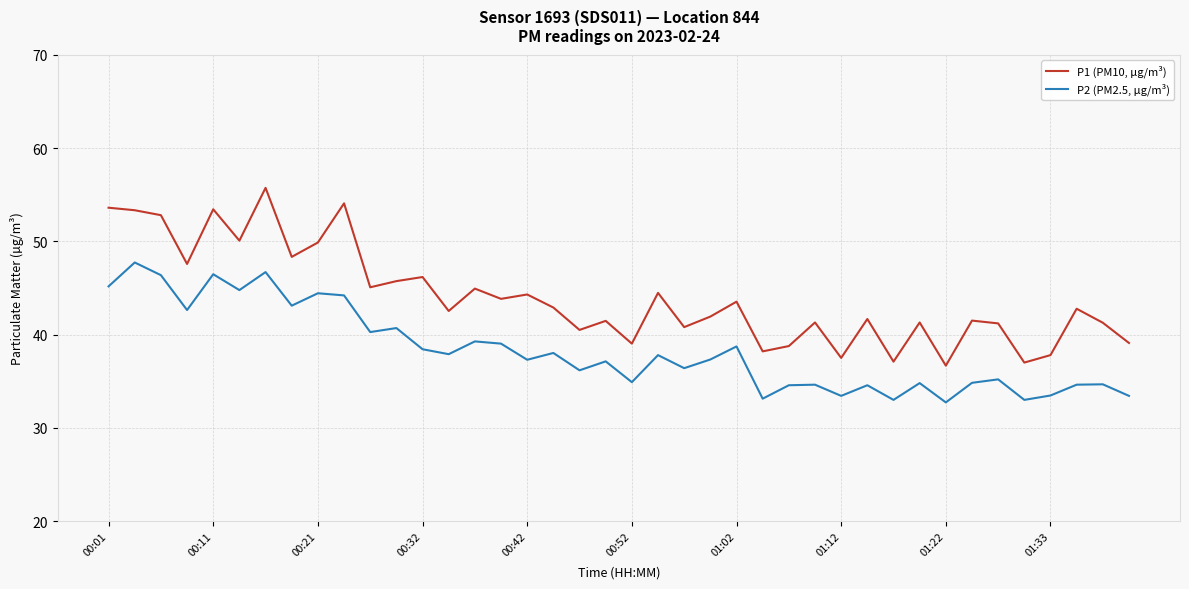

True or false: P1 (PM10, µg/m³) and P2 (PM2.5, µg/m³) intersect in this chart.

False